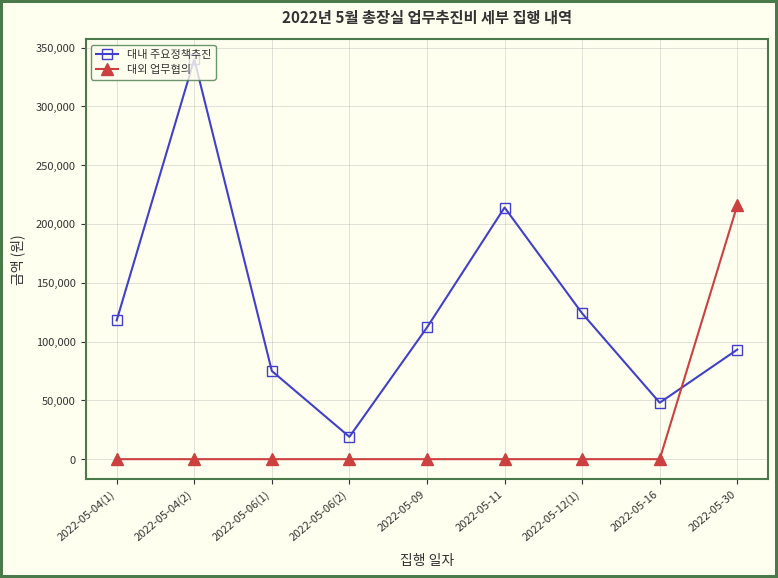

At which category does the chart reach its peak across all series?

2022-05-04(2)